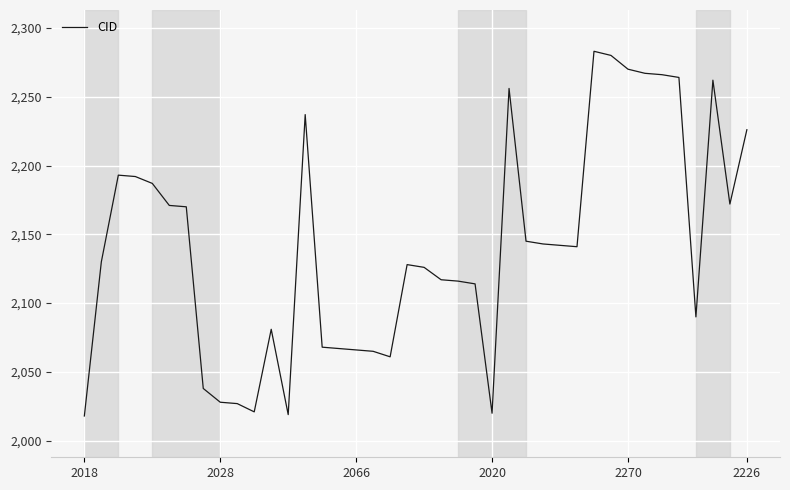

What is the minimum value shown in the chart?

2018